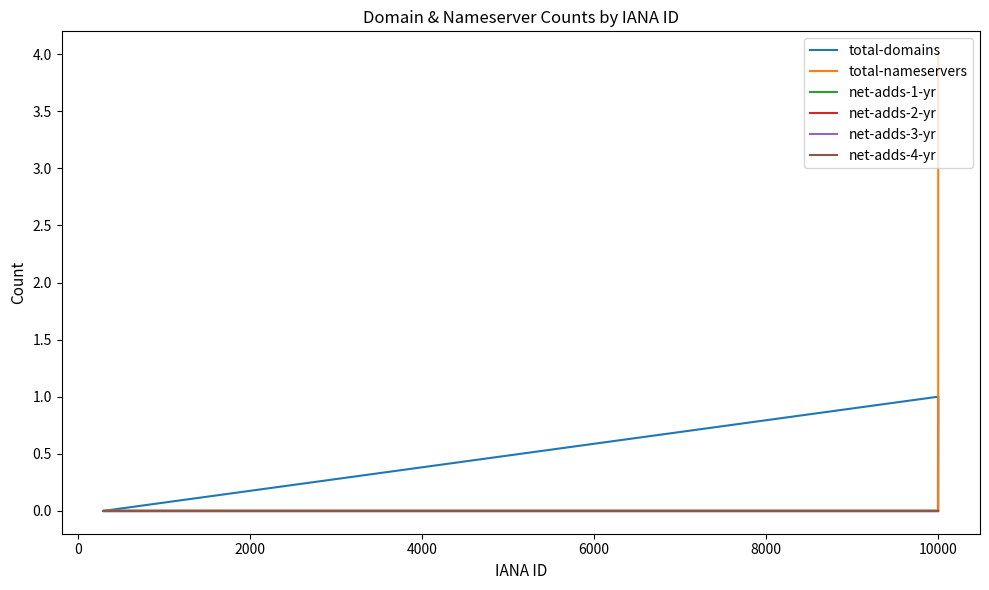

True or false: net-adds-3-yr and net-adds-2-yr intersect in this chart.

False